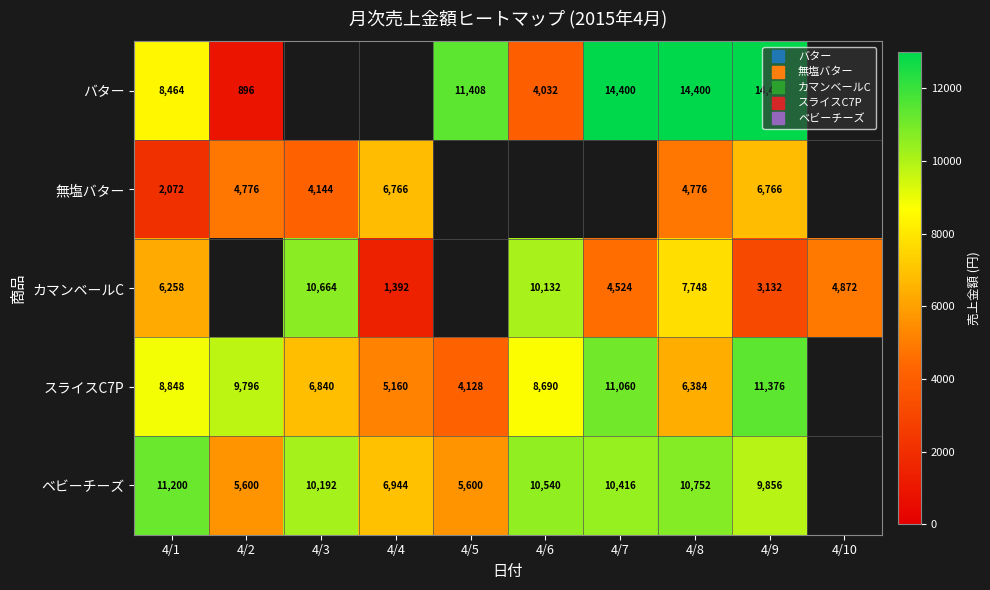

How many data points does each series have?

10